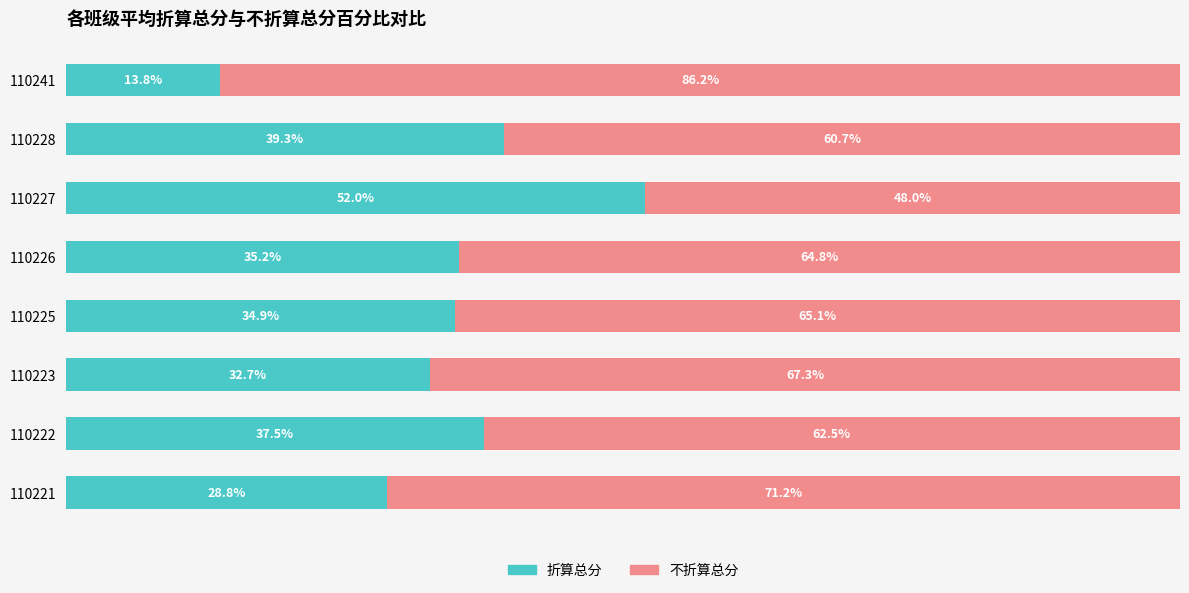

List the labels in order of 折算总分 value, smallest first.

110241, 110221, 110223, 110225, 110226, 110222, 110228, 110227